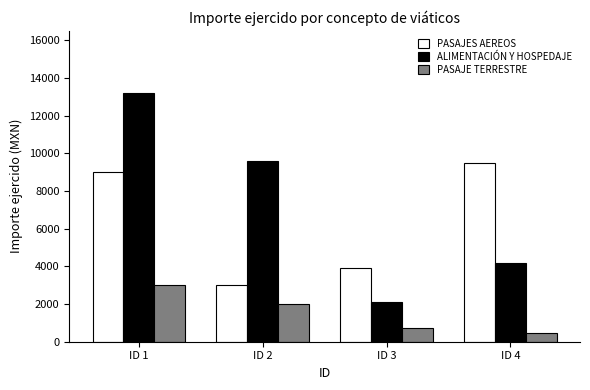

At which label does ALIMENTACIÓN Y HOSPEDAJE reach its peak?

ID 1